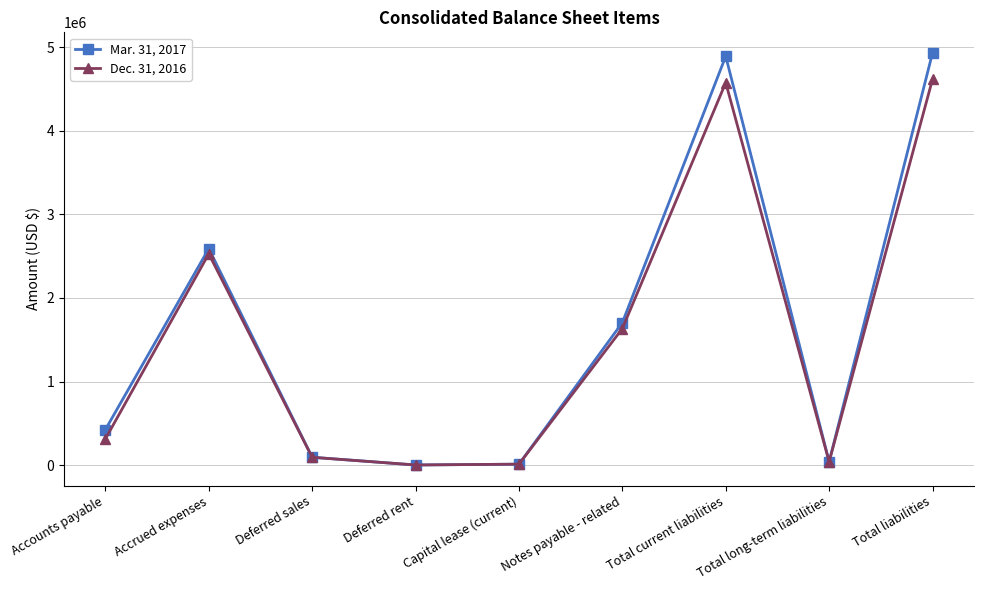

What is the sum of all Dec. 31, 2016 values?

13814174